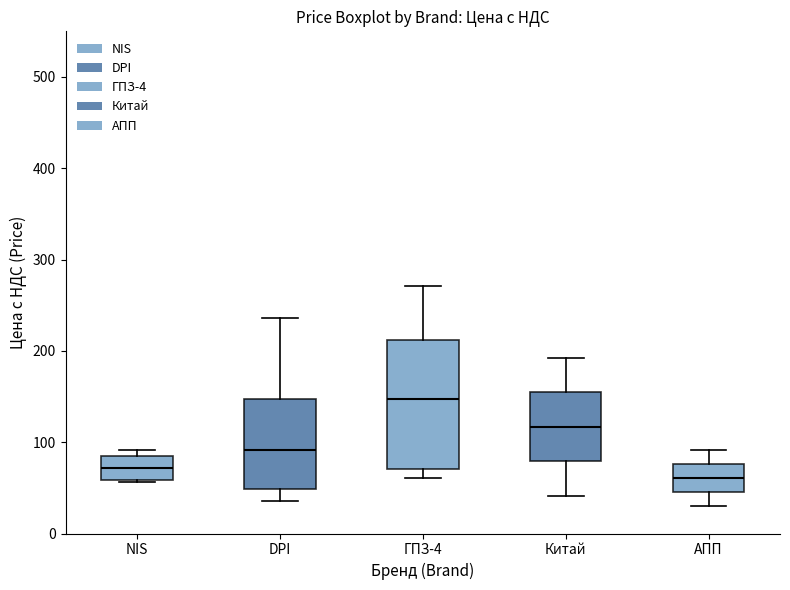

Reading left to right, read every box against the y-axis: the position of its median line, the range the box covers, and the ends of its whiskers. The values are not printed on the chart, so give them approximately, as read against the axis.

NIS: median 70, box 60 to 80, whiskers 60 to 90
DPI: median 90, box 50 to 150, whiskers 40 to 240
ГПЗ-4: median 150, box 70 to 210, whiskers 60 to 270
Китай: median 120, box 80 to 150, whiskers 40 to 190
АПП: median 60, box 50 to 80, whiskers 30 to 90